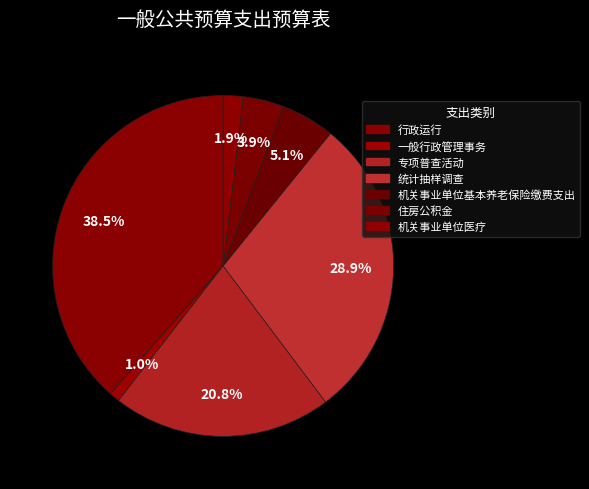

How many slices are in this pie chart?

7